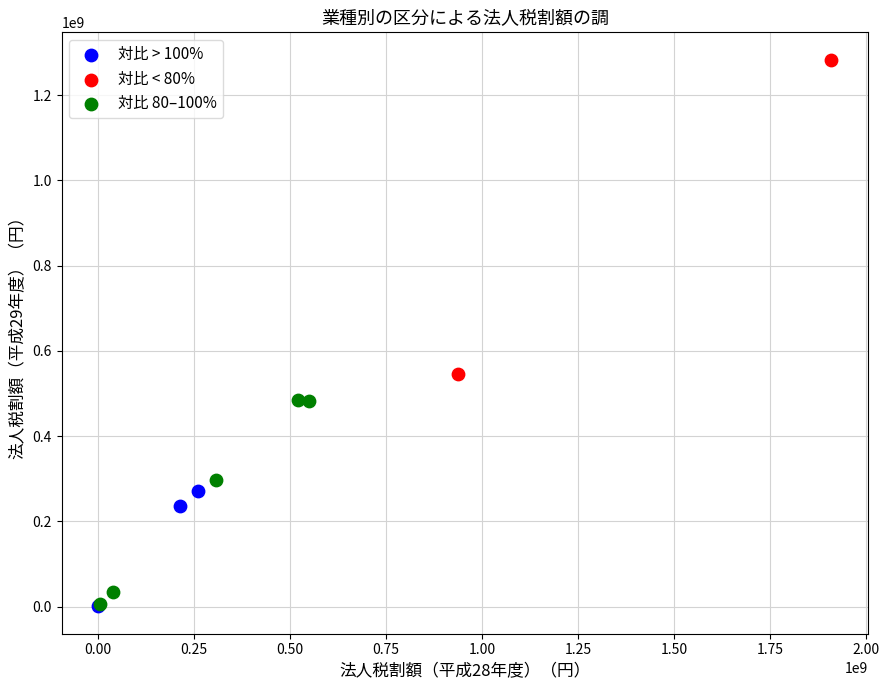

What are all the series names shown in the legend?

対比 > 100%, 対比 < 80%, 対比 80–100%